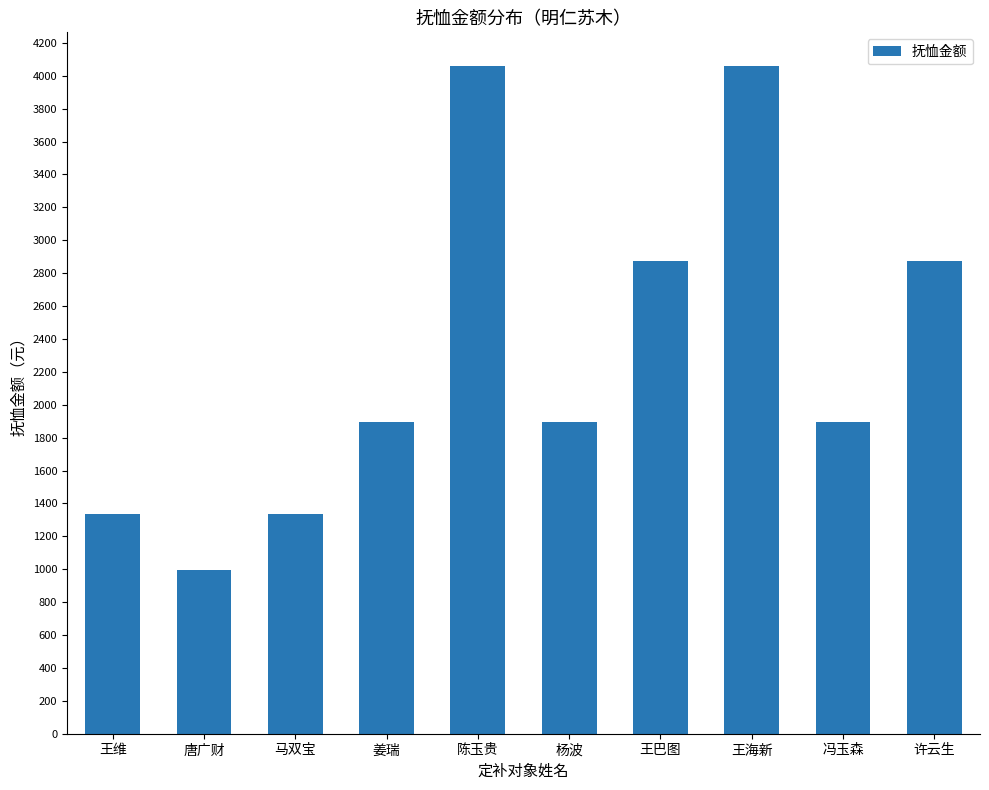

What position from the right is 姜瑞?

7